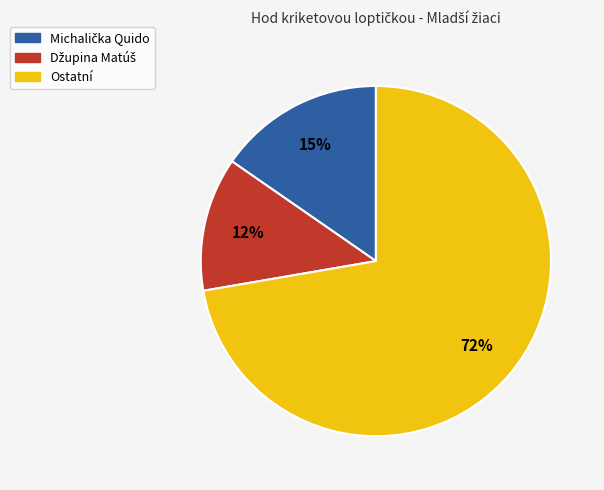

Does any single category account for the majority?

Yes